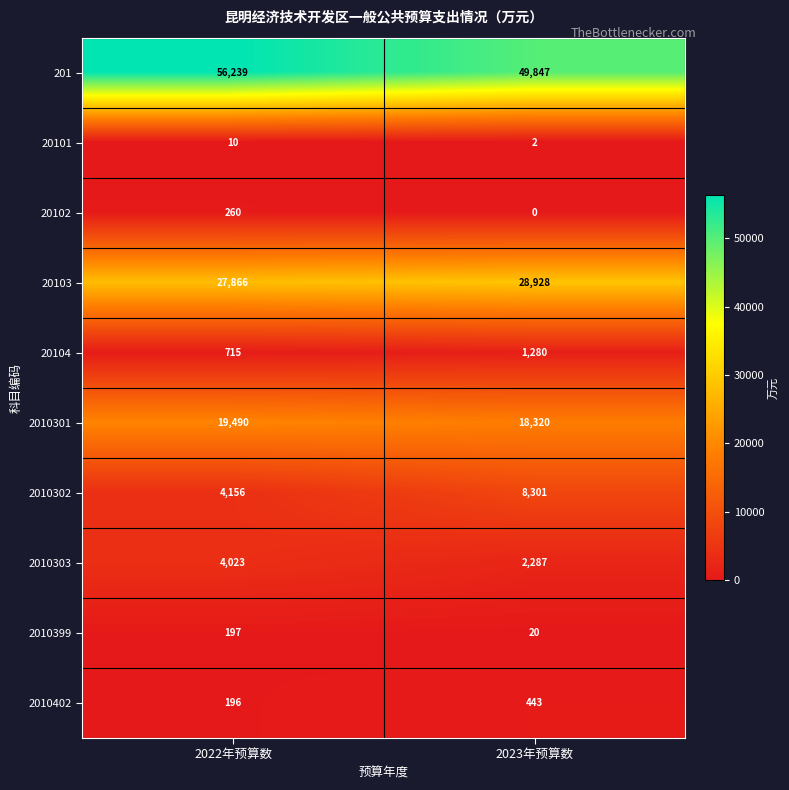

What is the total value across all series at 2022年预算数?

113152